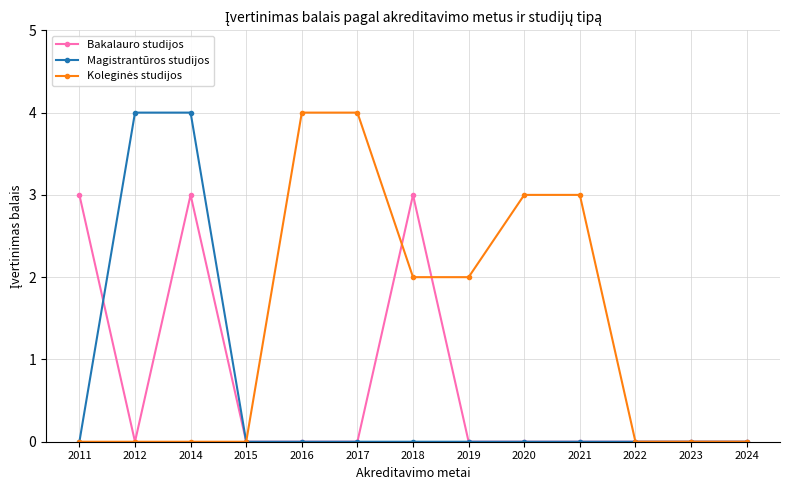

At which category is the sum across all series the highest?

2014